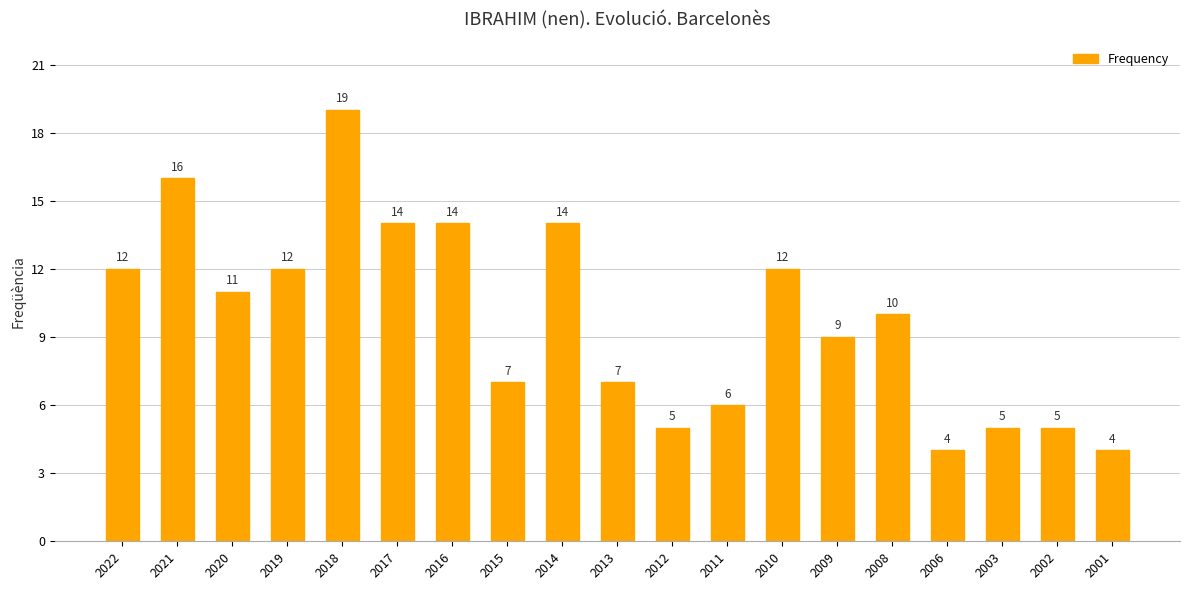

What is the ratio of the value at 2002 to the value at 2019?

0.4